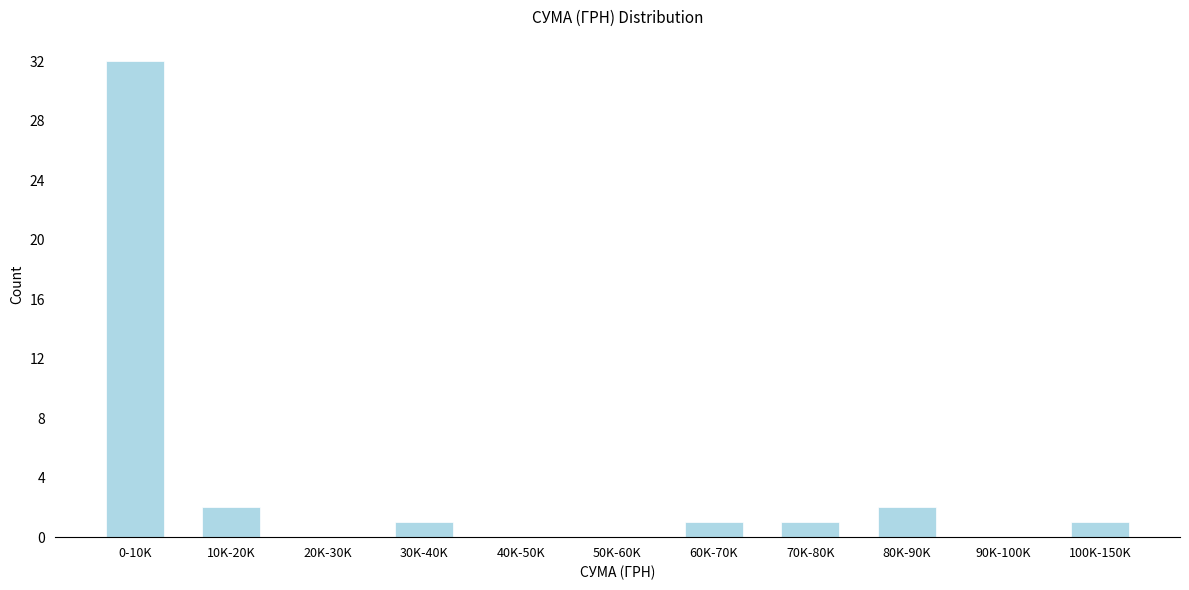

Reading left to right, what are all the values shown in this chart?

0-10K=32	10K-20K=2	20K-30K=0	30K-40K=1	40K-50K=0	50K-60K=0	60K-70K=1	70K-80K=1	80K-90K=2	90K-100K=0	100K-150K=1